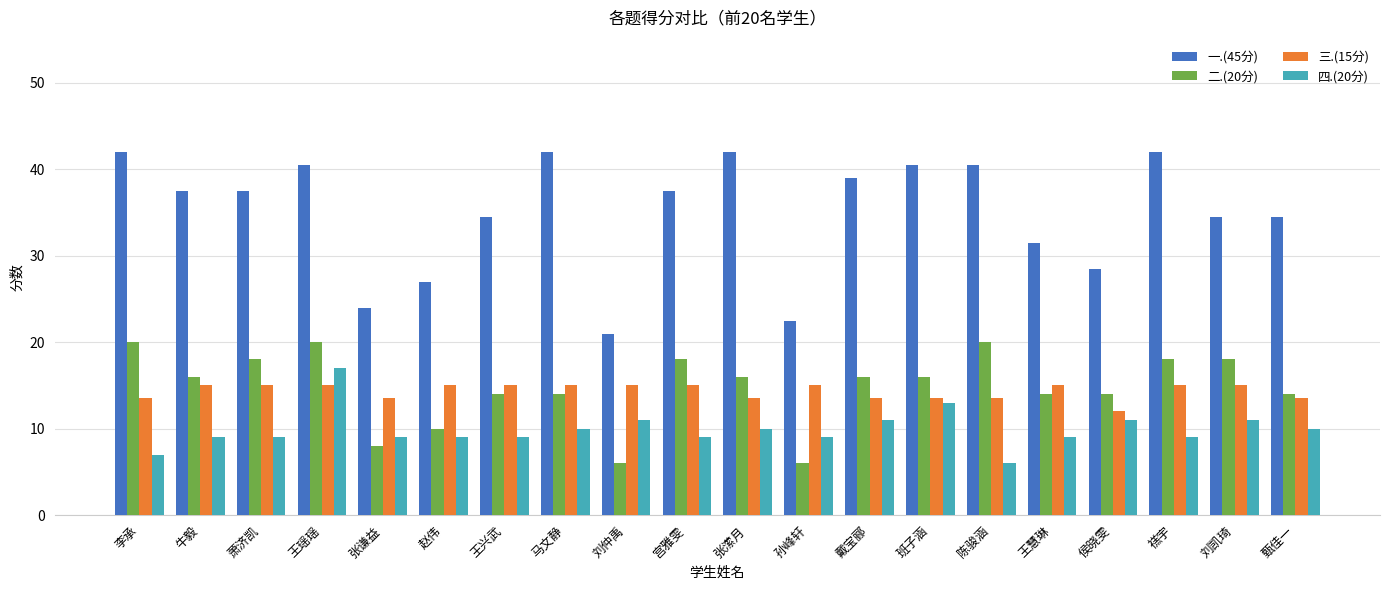

What is the difference between the maximum and minimum values in the 四.(20分) series?

11.0